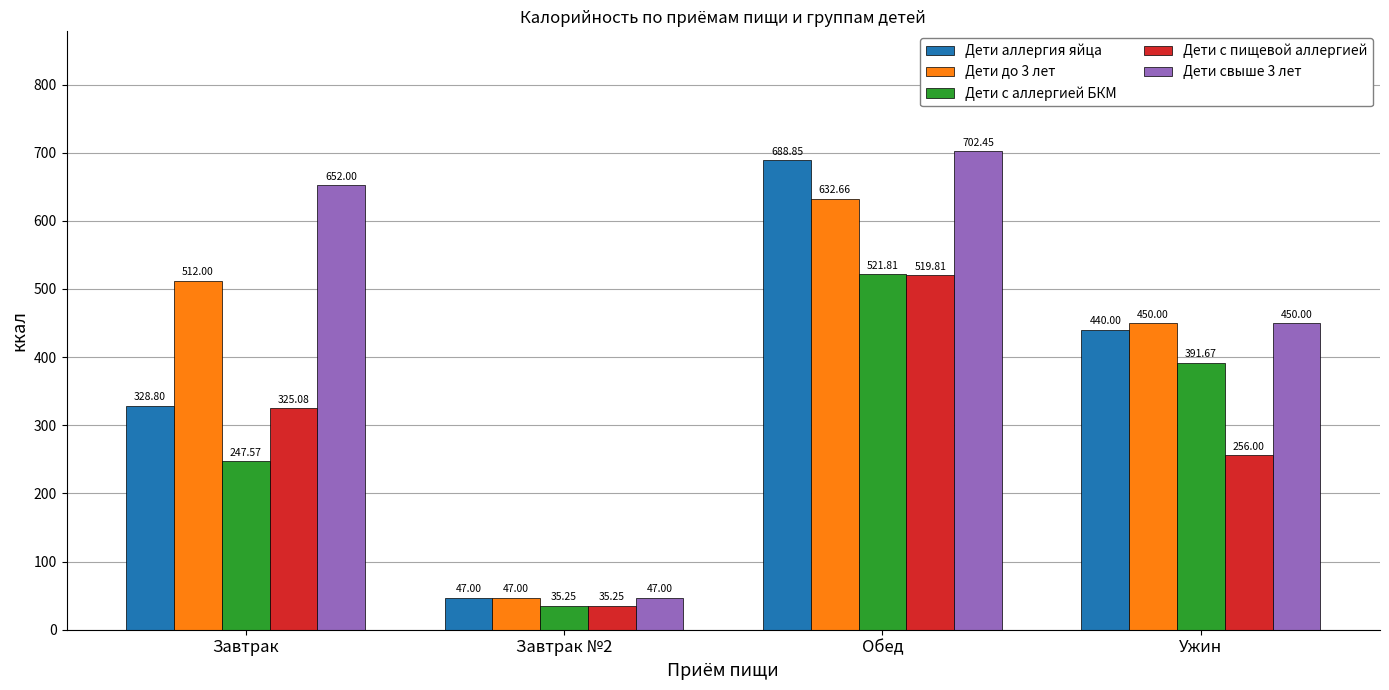

The value of Дети с пищевой аллергией at Ужин is 256.0. True or false?

True